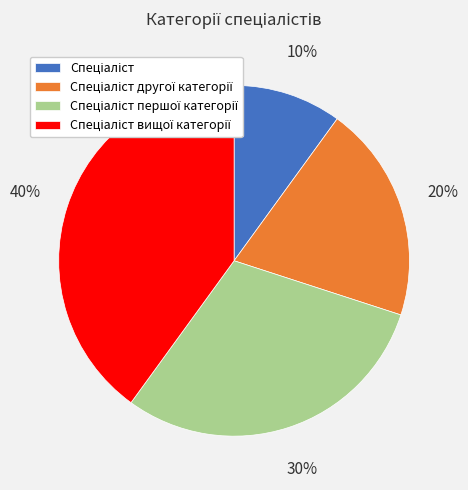

Is there any slice that represents more than half of the pie?

No